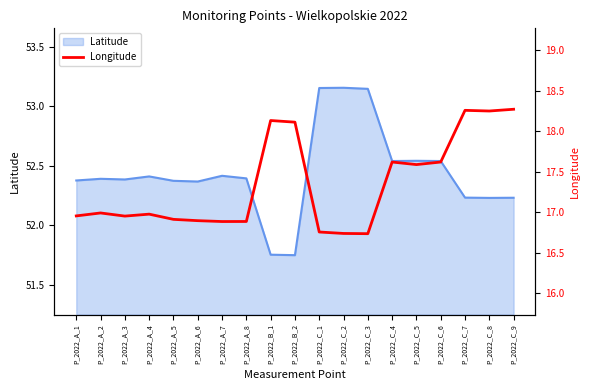

Where is the first local minimum?

P_2022_A_3